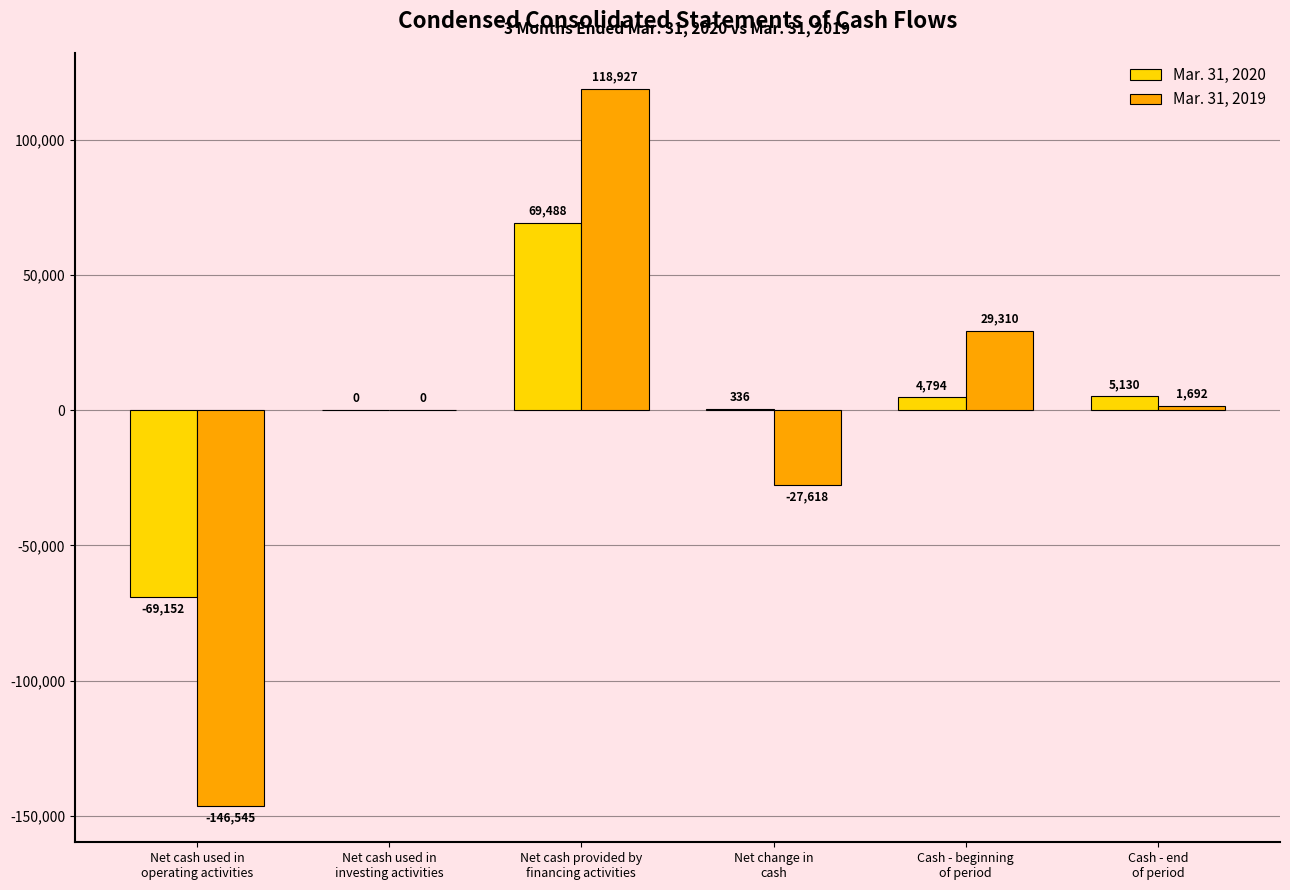

The Mar. 31, 2020 series shows -69152 at Net cash used in
operating activities. True or false?

True